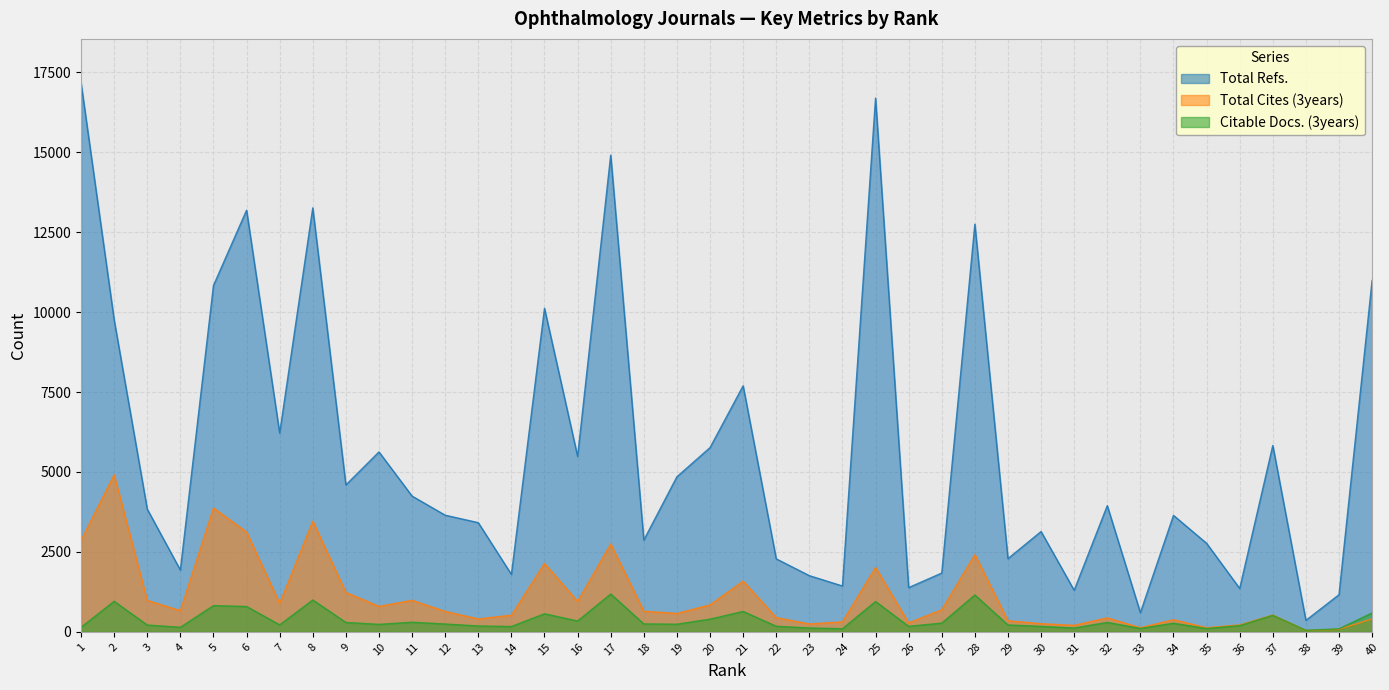

What is the average value of the Total Cites (3years) series?

1109